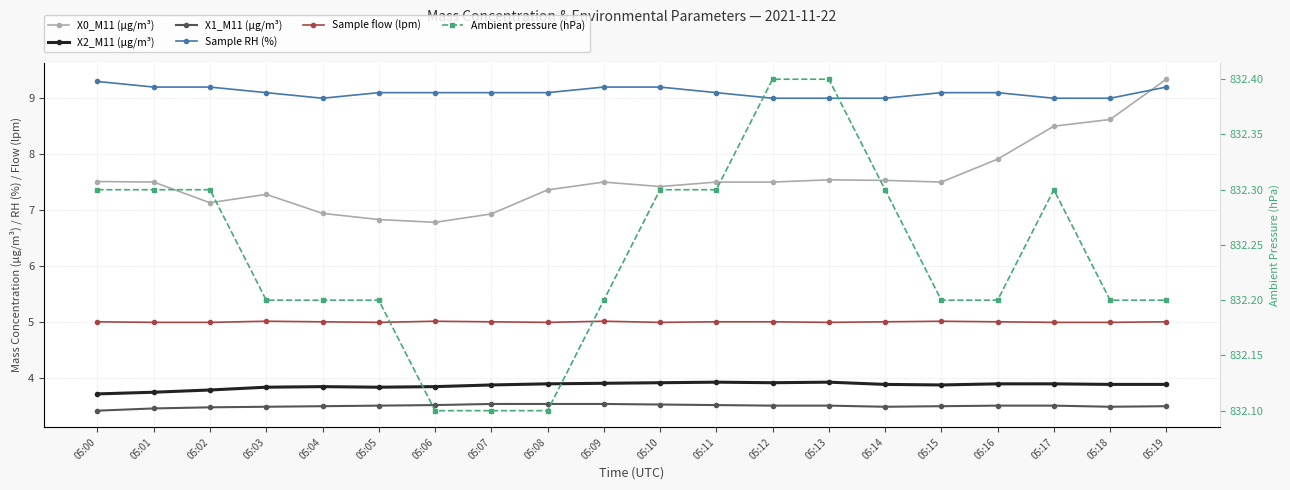

Reading left to right, transcribe all the data shown in this chart.

X0_M11 (μg/m³): 05:00=7.5	05:01=7.5	05:02=7.1	05:03=7.3	05:04=6.9	05:05=6.8	05:06=6.8	05:07=6.9	05:08=7.4	05:09=7.5	05:10=7.4	05:11=7.5	05:12=7.5	05:13=7.5	05:14=7.5	05:15=7.5	05:16=7.9	05:17=8.5	05:18=8.6	05:19=9.3
X2_M11 (μg/m³): 05:00=3.7	05:01=3.7	05:02=3.8	05:03=3.8	05:04=3.8	05:05=3.8	05:06=3.8	05:07=3.9	05:08=3.9	05:09=3.9	05:10=3.9	05:11=3.9	05:12=3.9	05:13=3.9	05:14=3.9	05:15=3.9	05:16=3.9	05:17=3.9	05:18=3.9	05:19=3.9
X1_M11 (μg/m³): 05:00=3.4	05:01=3.5	05:02=3.5	05:03=3.5	05:04=3.5	05:05=3.5	05:06=3.5	05:07=3.5	05:08=3.5	05:09=3.5	05:10=3.5	05:11=3.5	05:12=3.5	05:13=3.5	05:14=3.5	05:15=3.5	05:16=3.5	05:17=3.5	05:18=3.5	05:19=3.5
Sample RH (%): 05:00=9.3	05:01=9.2	05:02=9.2	05:03=9.1	05:04=9.0	05:05=9.1	05:06=9.1	05:07=9.1	05:08=9.1	05:09=9.2	05:10=9.2	05:11=9.1	05:12=9.0	05:13=9.0	05:14=9.0	05:15=9.1	05:16=9.1	05:17=9.0	05:18=9.0	05:19=9.2
Sample flow (lpm): 05:00=5.0	05:01=5.0	05:02=5.0	05:03=5.0	05:04=5.0	05:05=5.0	05:06=5.0	05:07=5.0	05:08=5.0	05:09=5.0	05:10=5.0	05:11=5.0	05:12=5.0	05:13=5.0	05:14=5.0	05:15=5.0	05:16=5.0	05:17=5.0	05:18=5.0	05:19=5.0
Ambient pressure (hPa): 05:00=832.3	05:01=832.3	05:02=832.3	05:03=832.2	05:04=832.2	05:05=832.2	05:06=832.1	05:07=832.1	05:08=832.1	05:09=832.2	05:10=832.3	05:11=832.3	05:12=832.4	05:13=832.4	05:14=832.3	05:15=832.2	05:16=832.2	05:17=832.3	05:18=832.2	05:19=832.2